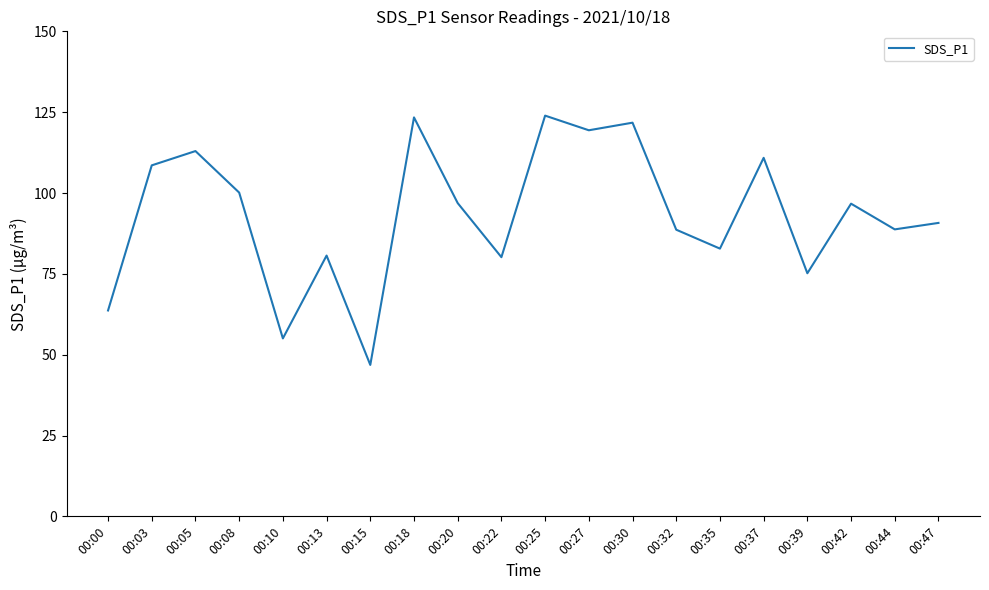

Which category has the lowest value across all series?

00:15